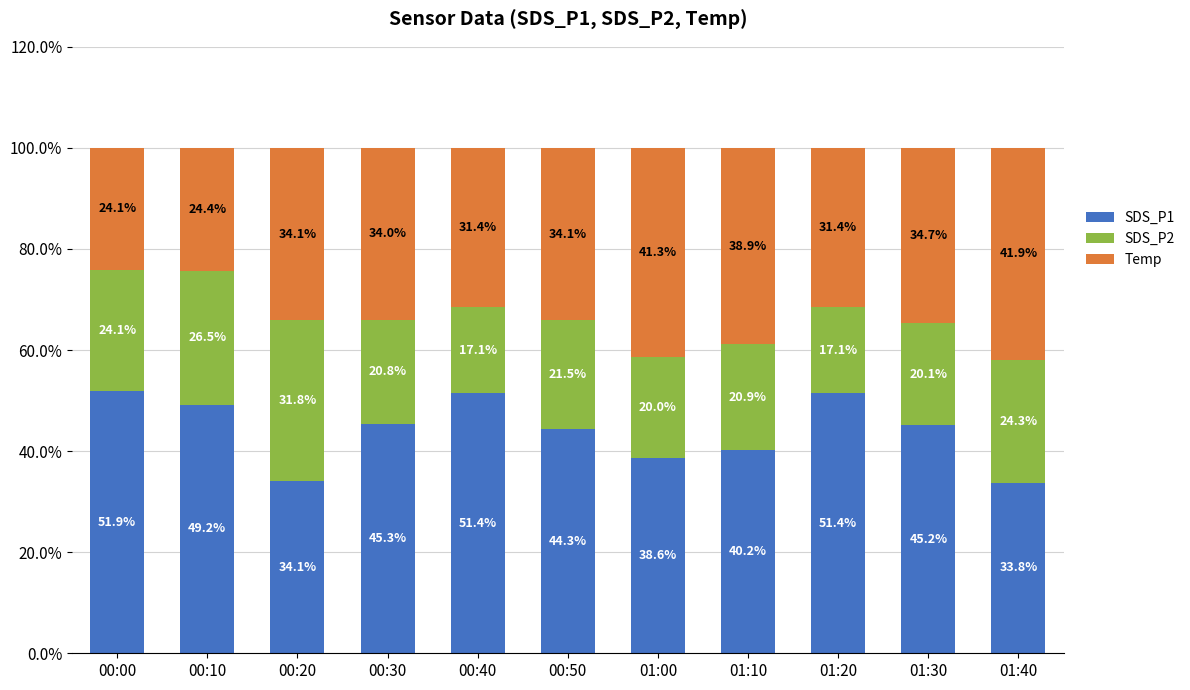

What is the total value across all series at 01:30?

100.0